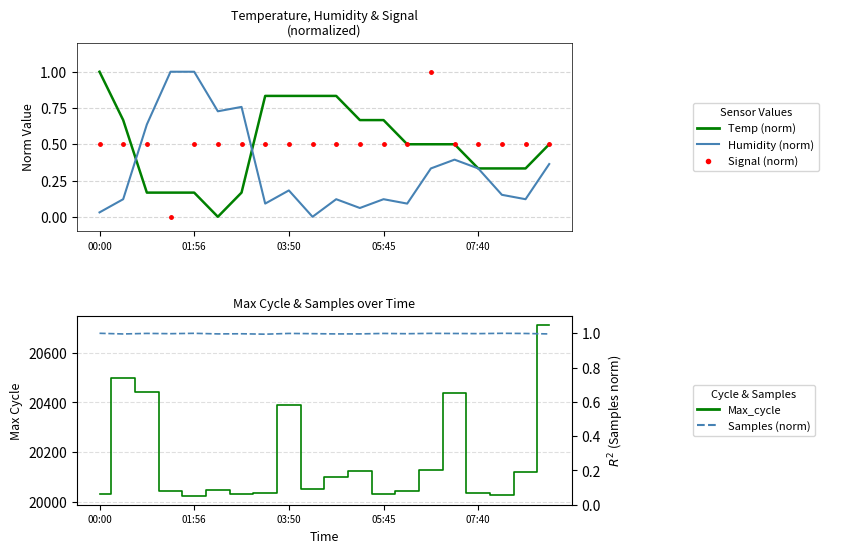

At how many categories does at least one series exceed 9068?

20